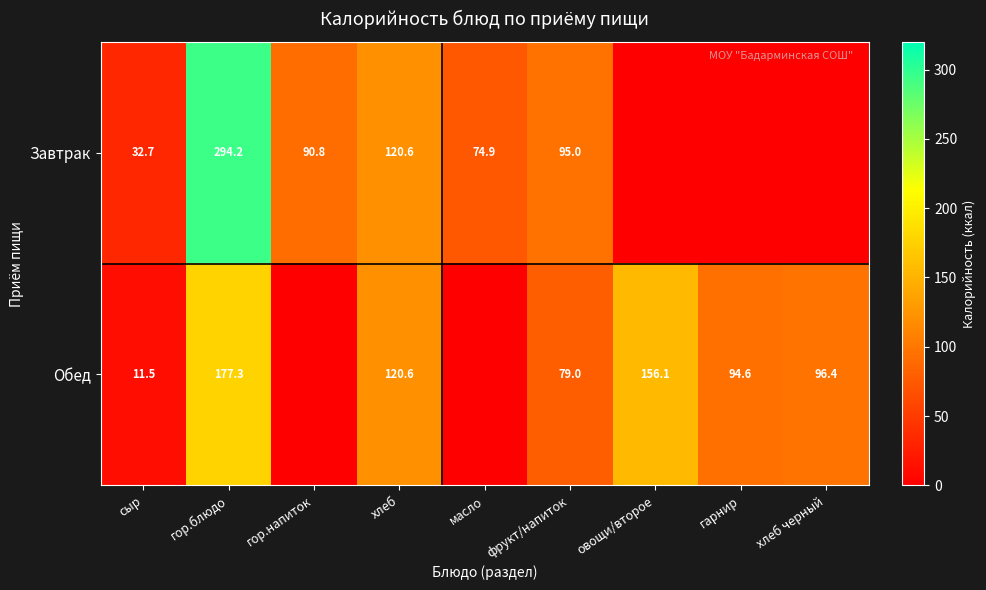

Between хлеб and фрукт/напиток, which series saw the biggest shift?

Обед